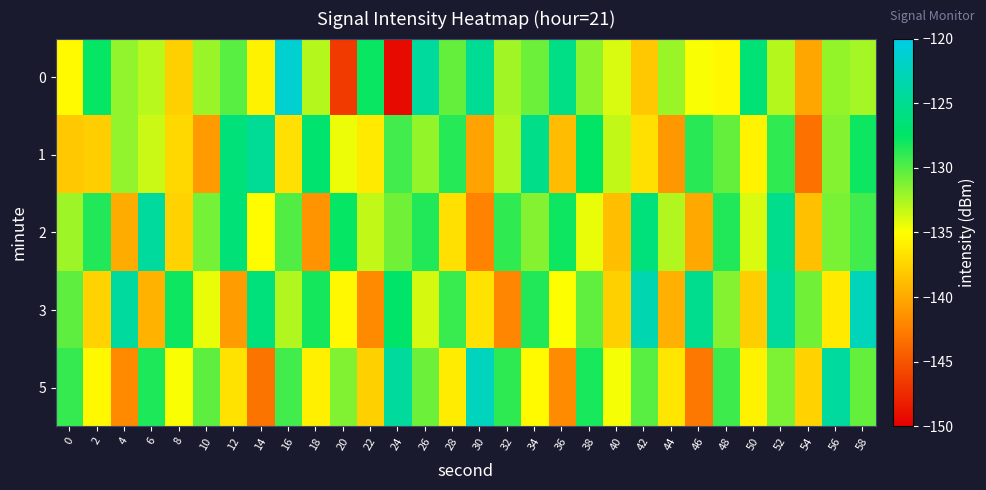

What is the total value across all series at 28?

-661.3